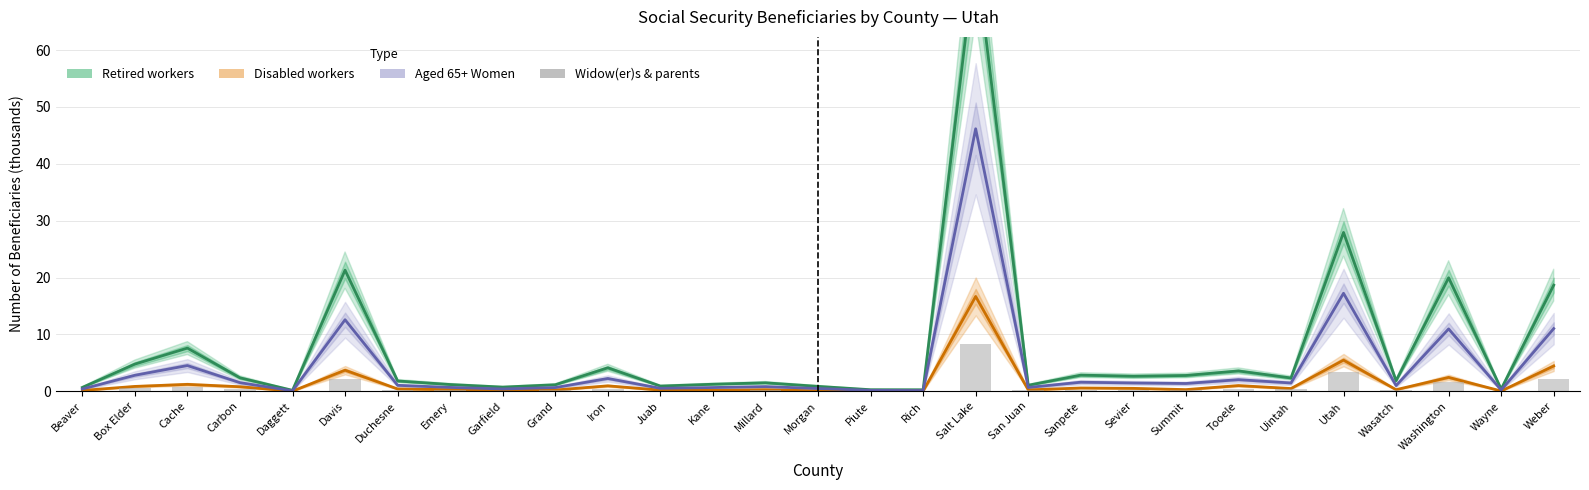

At which label does Retired workers reach its peak?

Salt Lake